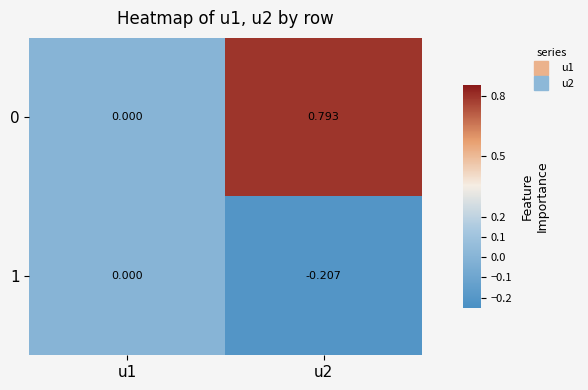

Which series has the largest total across all categories?

0